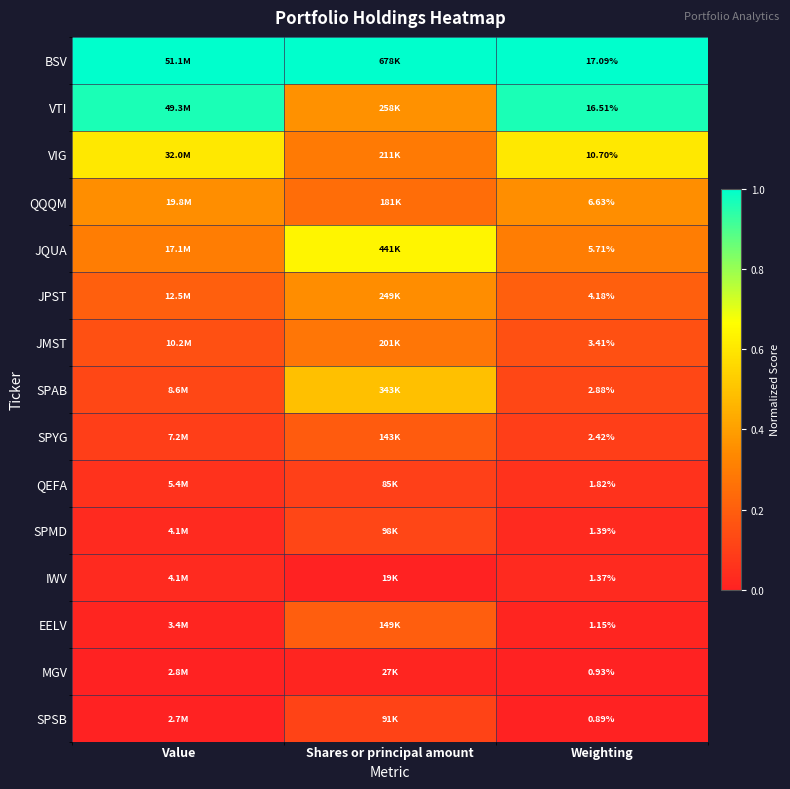

Rank the series at Weighting from lowest to highest value.

SPSB, MGV, EELV, IWV, SPMD, QEFA, SPYG, SPAB, JMST, JPST, JQUA, QQQM, VIG, VTI, BSV